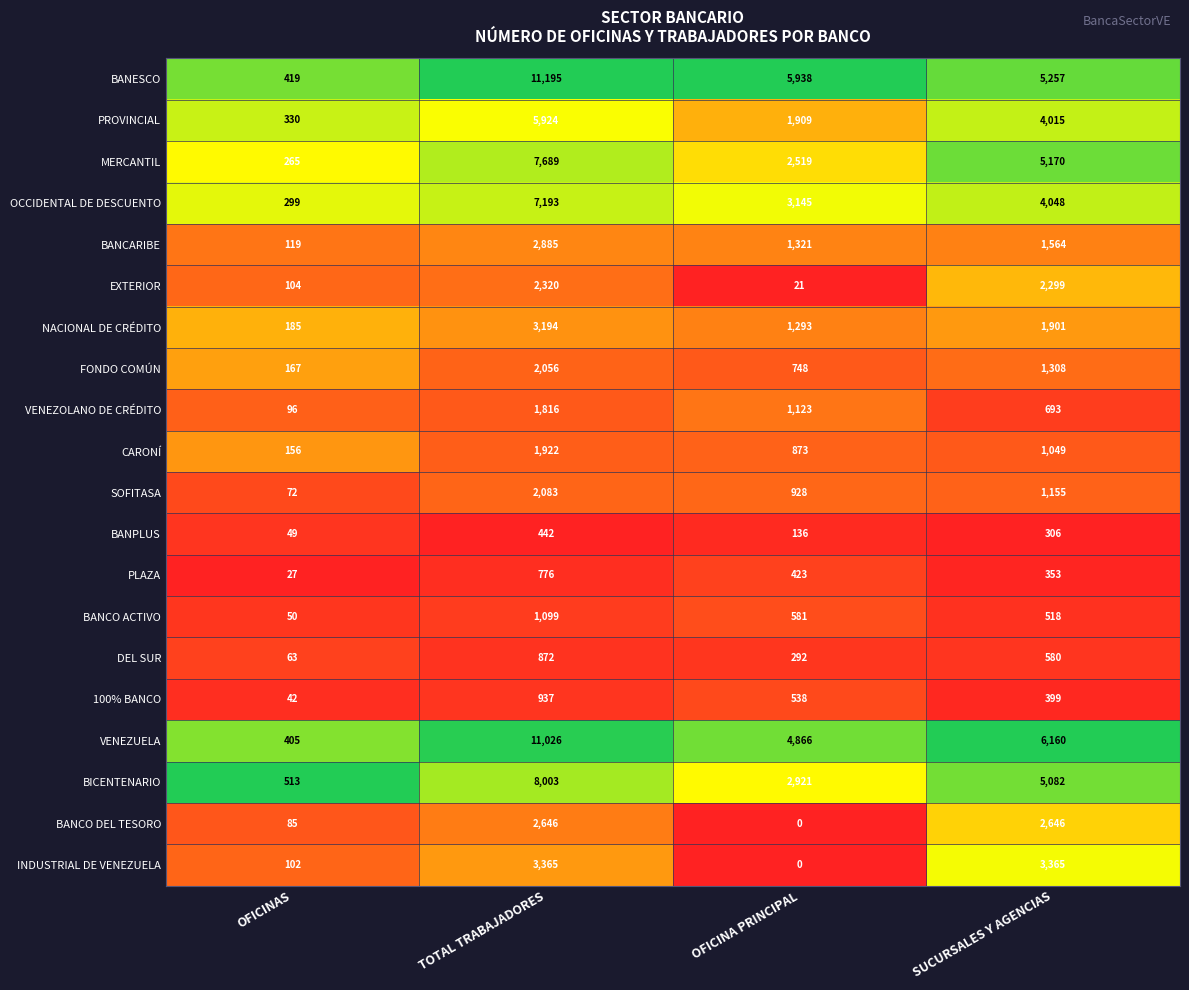

What is the maximum value shown in the chart?

11195